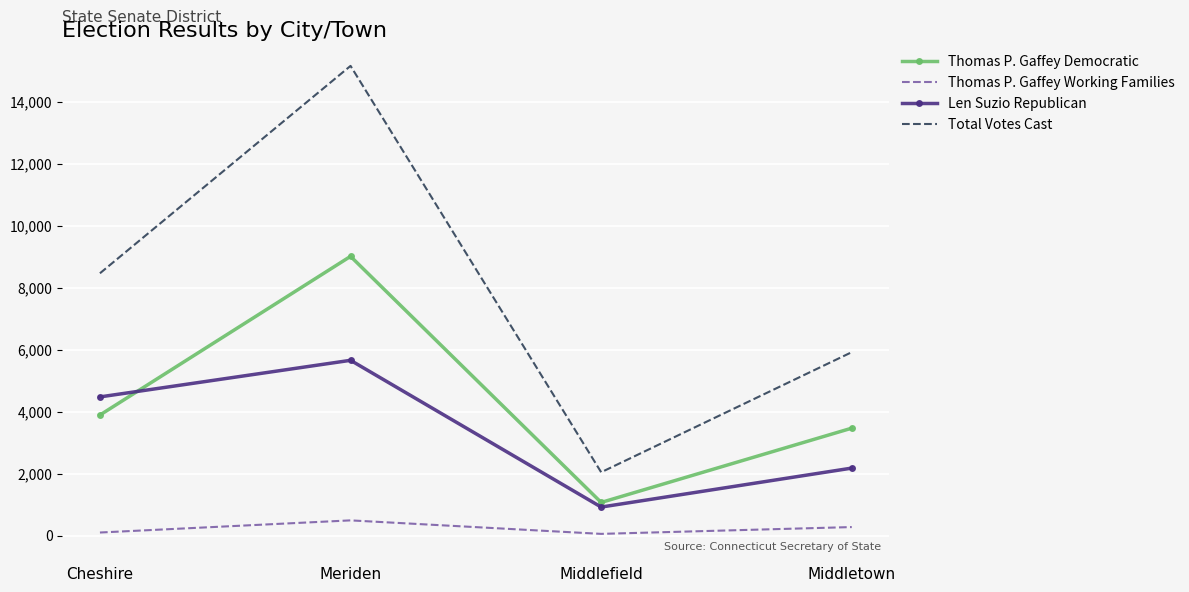

At which label is Total Votes Cast closest to 8607?

Cheshire